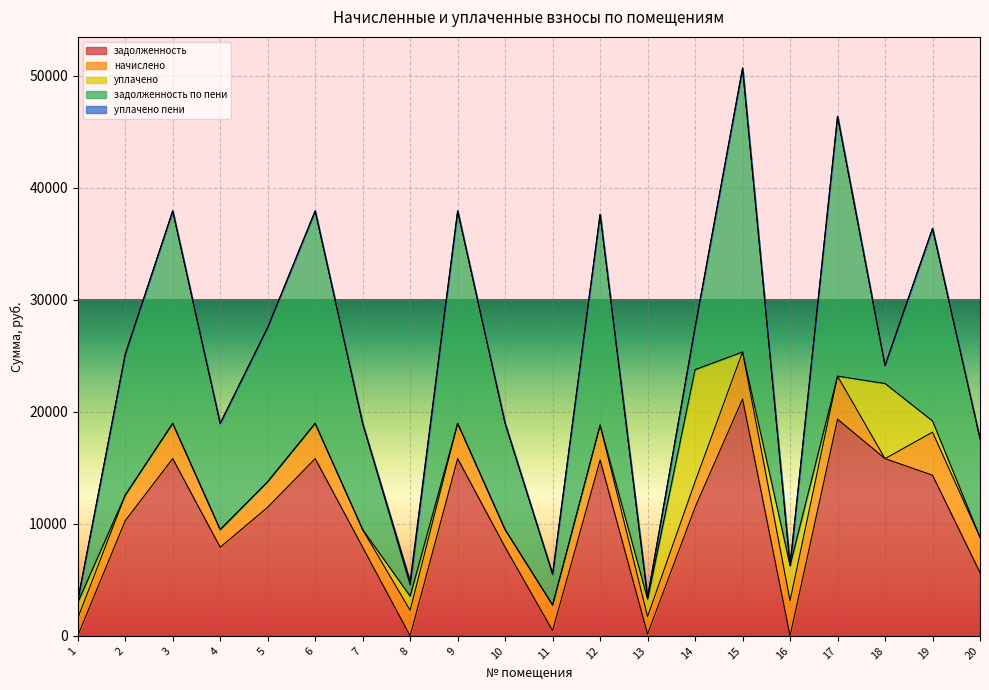

Read the задолженность value at 3.

15818.9